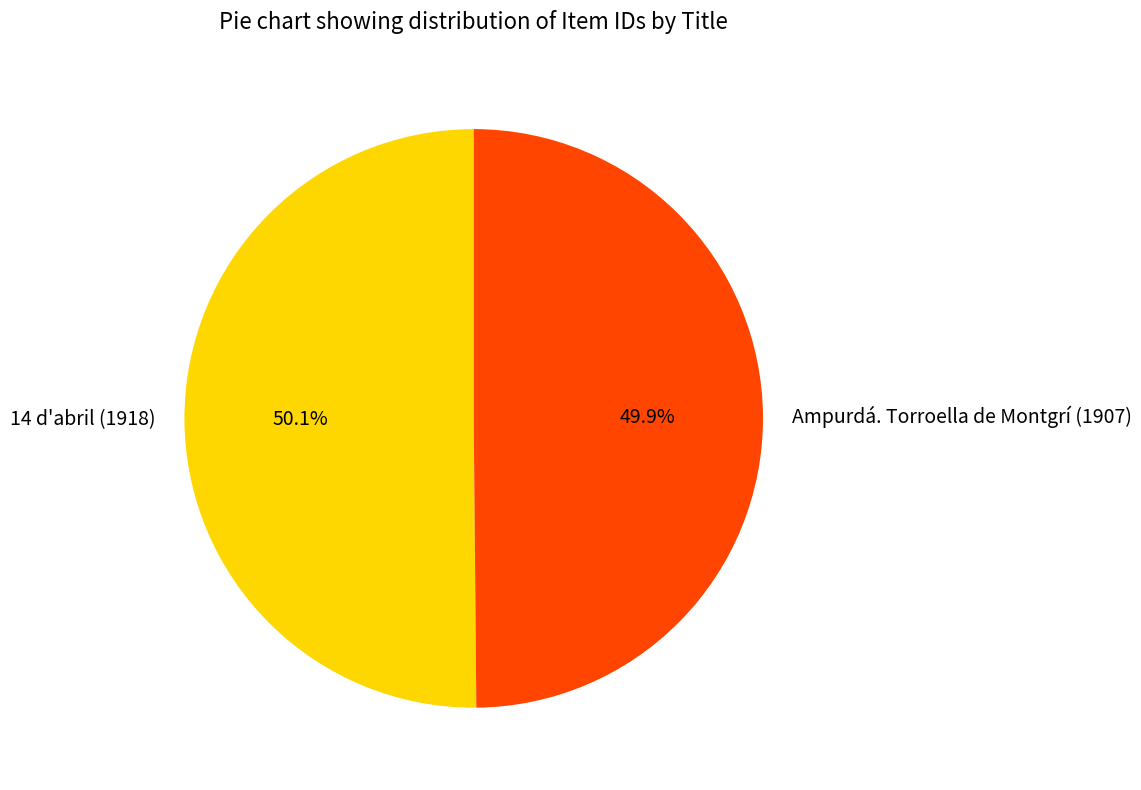

What is the total percentage of Ampurdá. Torroella de Montgrí (1907) and 14 d'abril (1918)?

100.0%